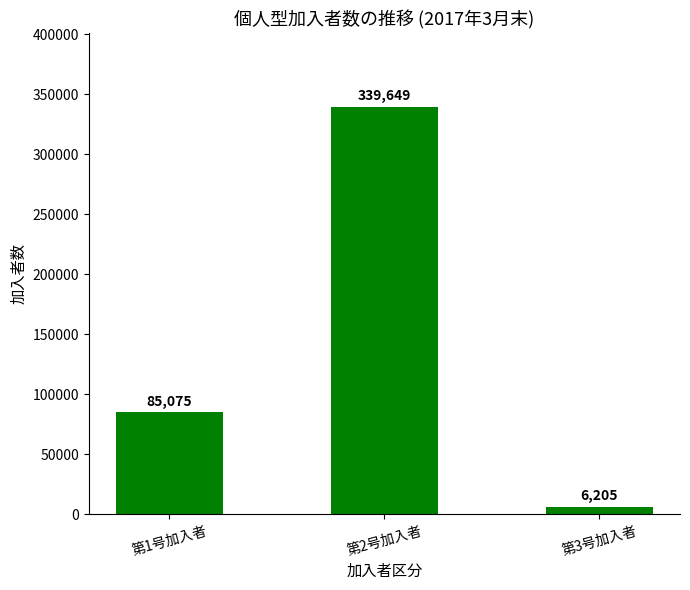

How many distinct data groups are displayed?

1